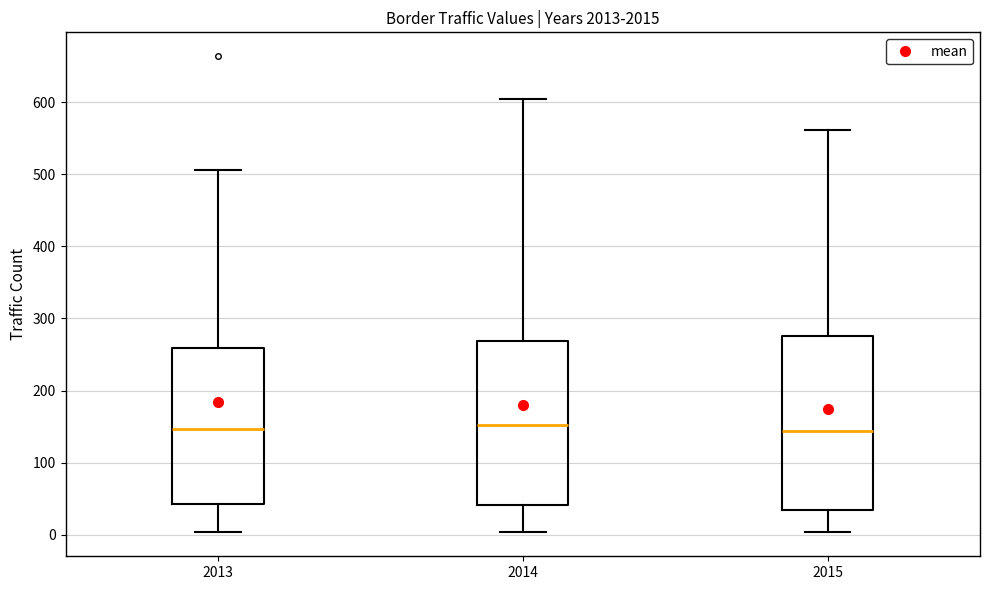

Reading left to right, read every box against the y-axis: the position of its median line, the range the box covers, and the ends of its whiskers. The values are not printed on the chart, so give them approximately, as read against the axis.

2013: median 150, box 40 to 260, whiskers 0 to 510
2014: median 150, box 40 to 270, whiskers 0 to 600
2015: median 140, box 30 to 280, whiskers 0 to 560